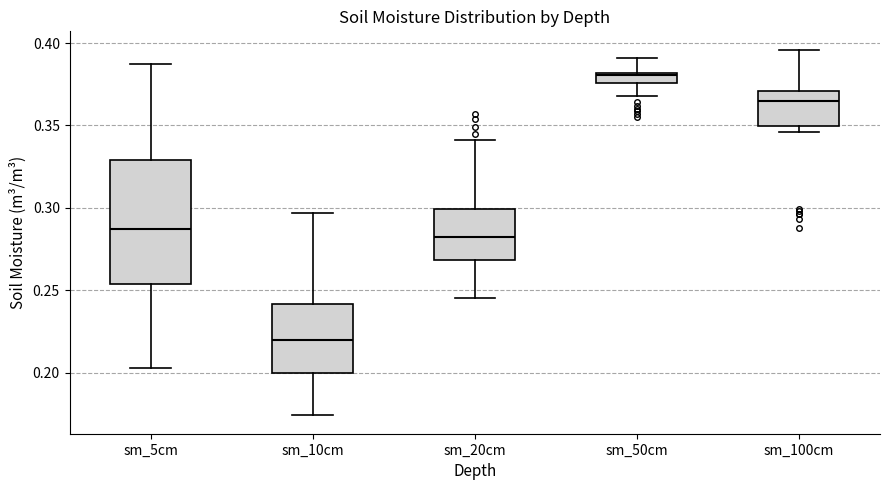

Comparing the boxes themselves (not the whiskers), which one is the tallest?

sm_5cm